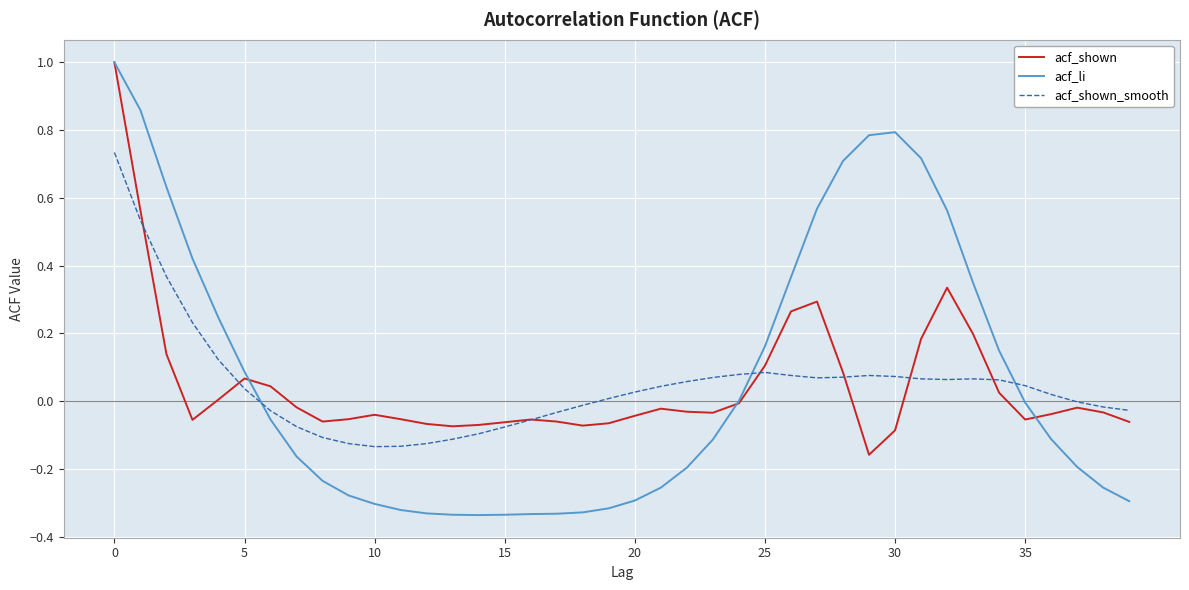

Which series has the widest spread of values?

acf_li